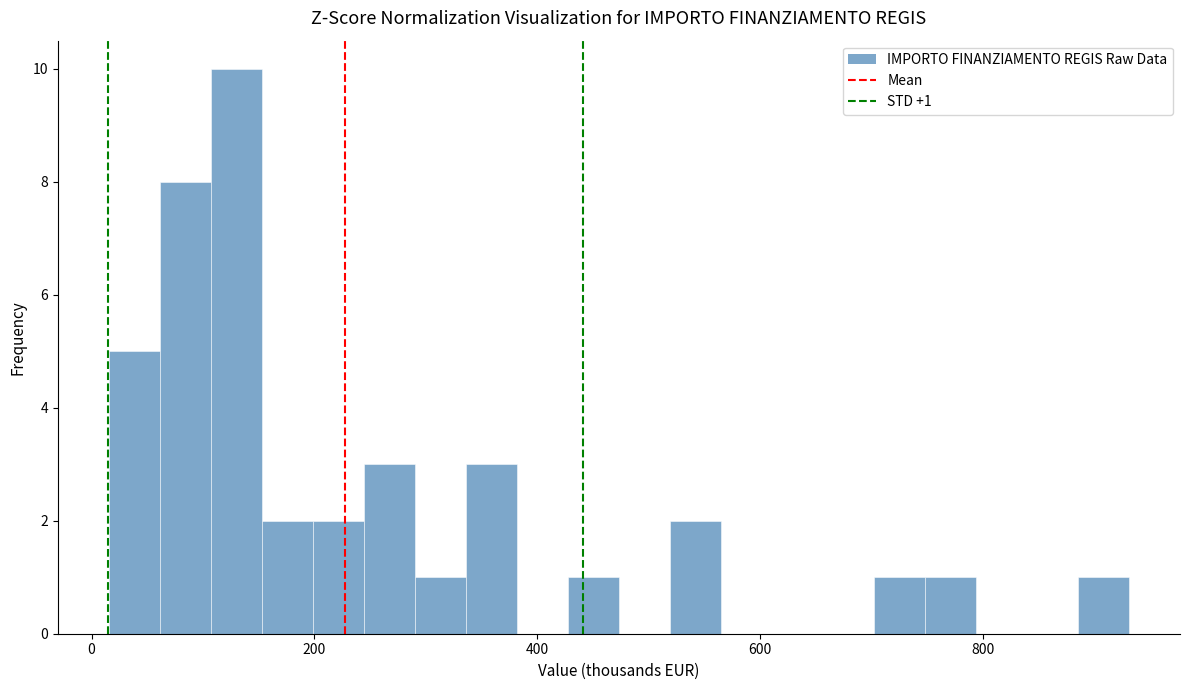

Around what value on the x-axis is the tallest bar? Give the approximate position of its centre, as read against the axis.

120